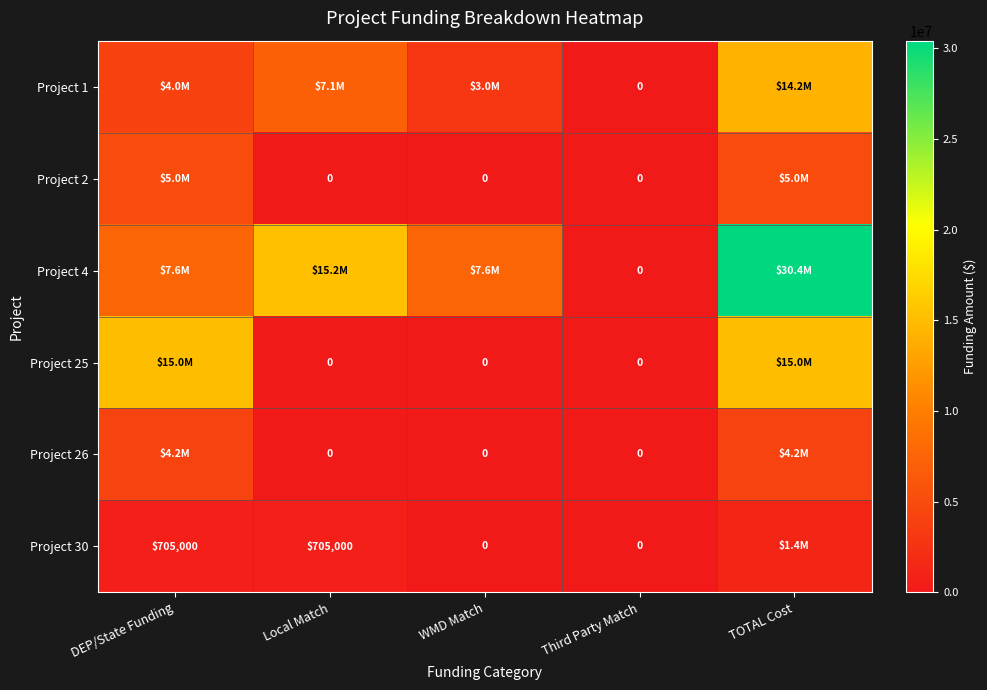

Is it true that Project 30 equals 705000 at DEP/State Funding?

True